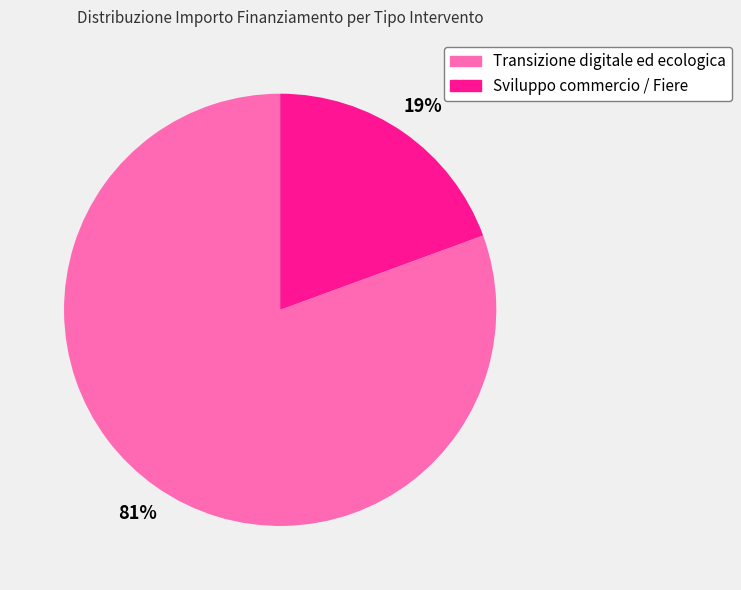

To the nearest percent, what percentage of the pie is Transizione digitale ed ecologica?

81%